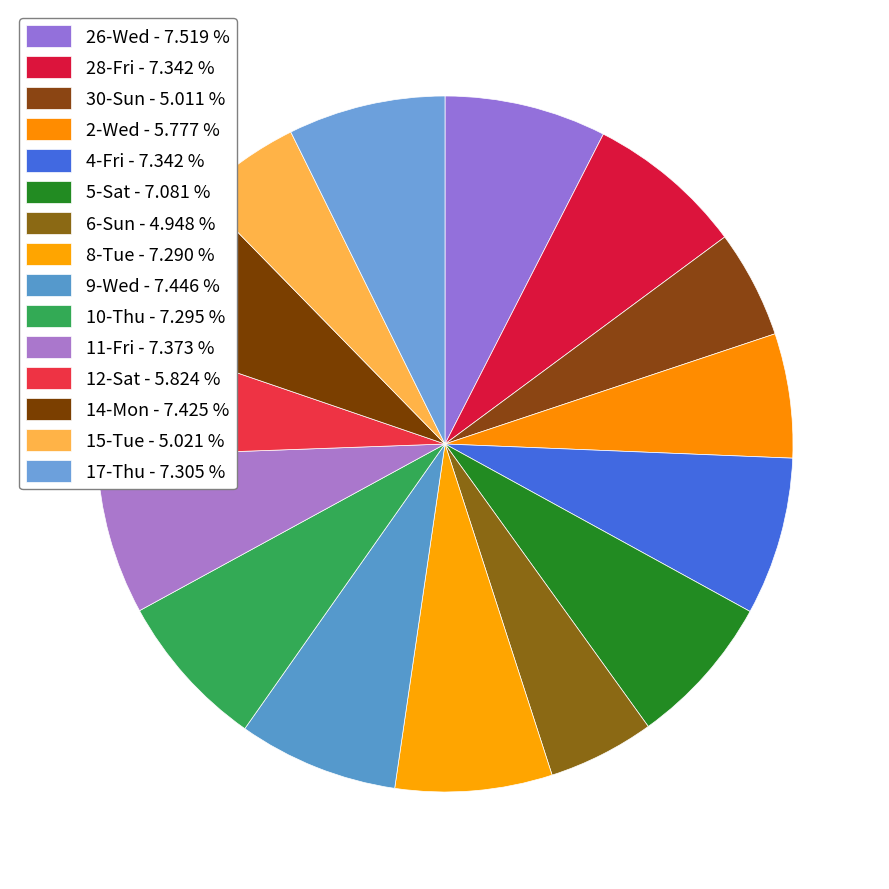

Rank the categories by value from lowest to highest.

6-Sun, 30-Sun, 15-Tue, 2-Wed, 12-Sat, 5-Sat, 8-Tue, 10-Thu, 17-Thu, 28-Fri, 4-Fri, 11-Fri, 14-Mon, 9-Wed, 26-Wed